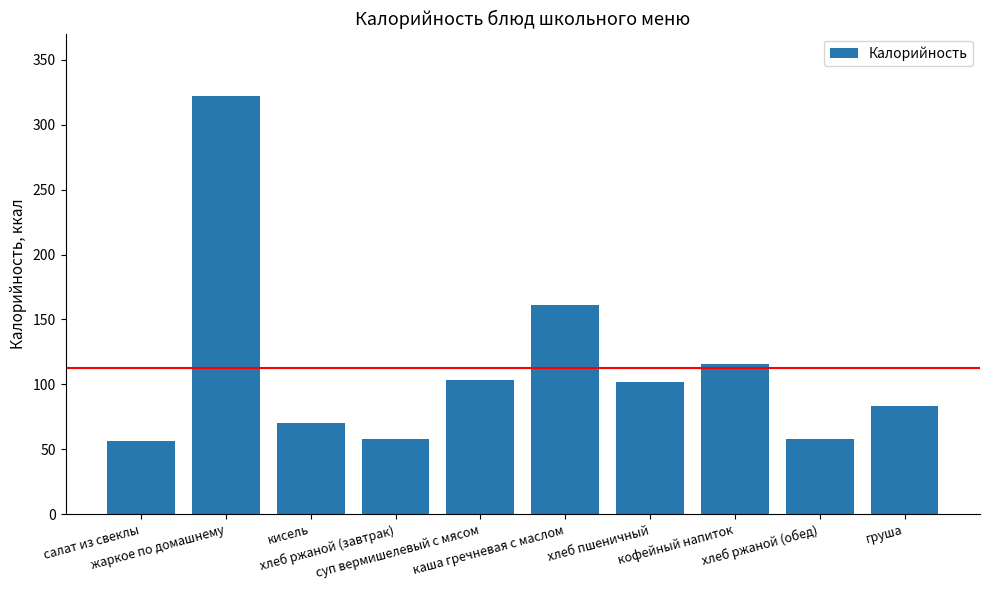

What is the difference between the maximum and minimum values?

266